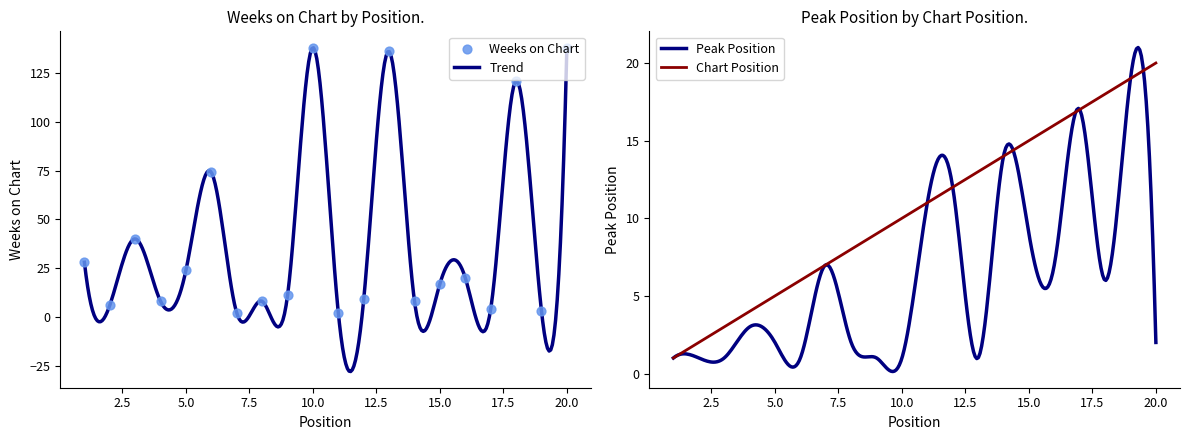

Which has a higher value, 18 or 9?

18